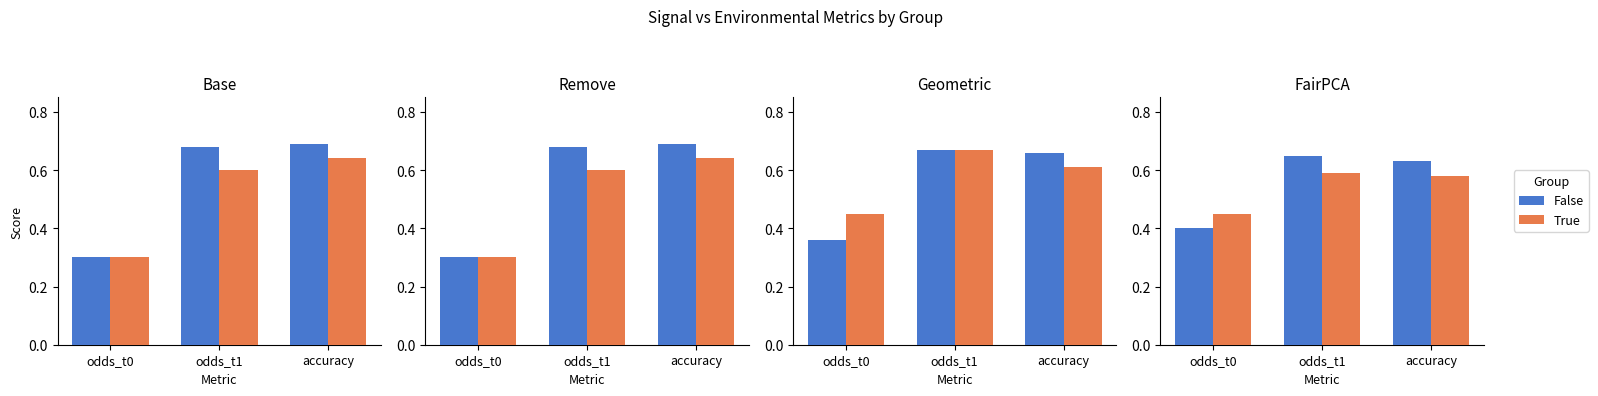

List the series in order of their peak value, highest first.

False, True